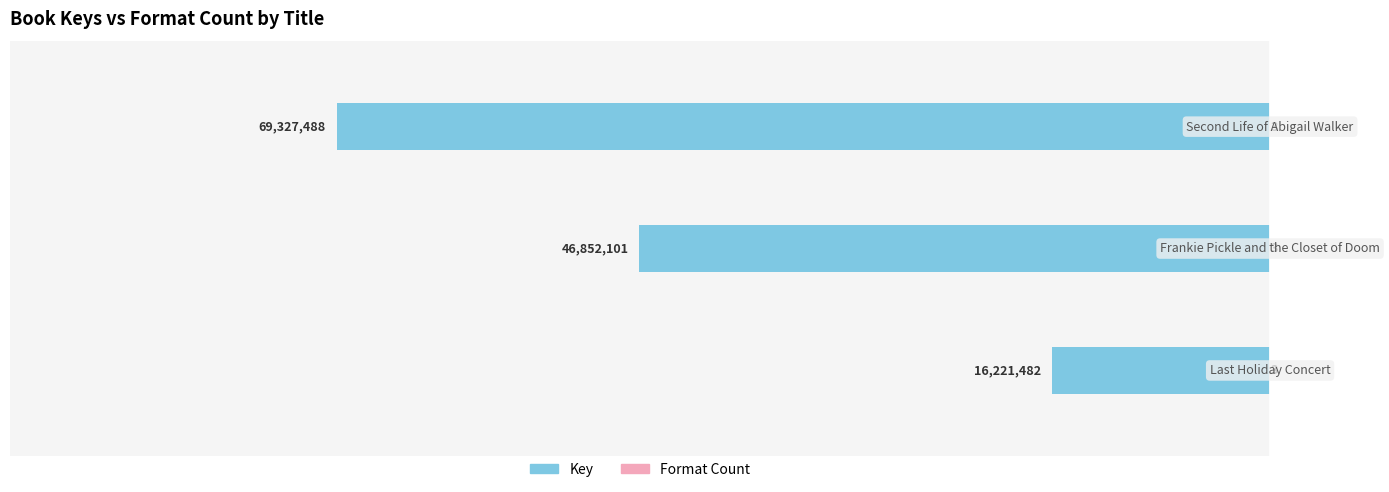

Which series has the largest range (max minus min)?

Key (left)